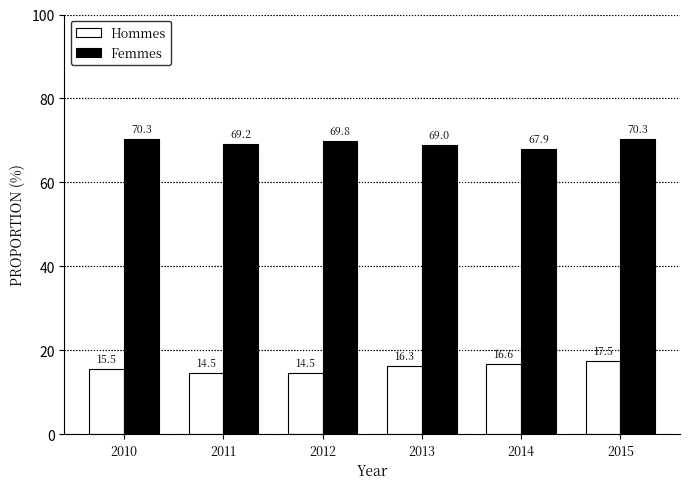

Rank the series by their average value, from lowest to highest.

Hommes, Femmes